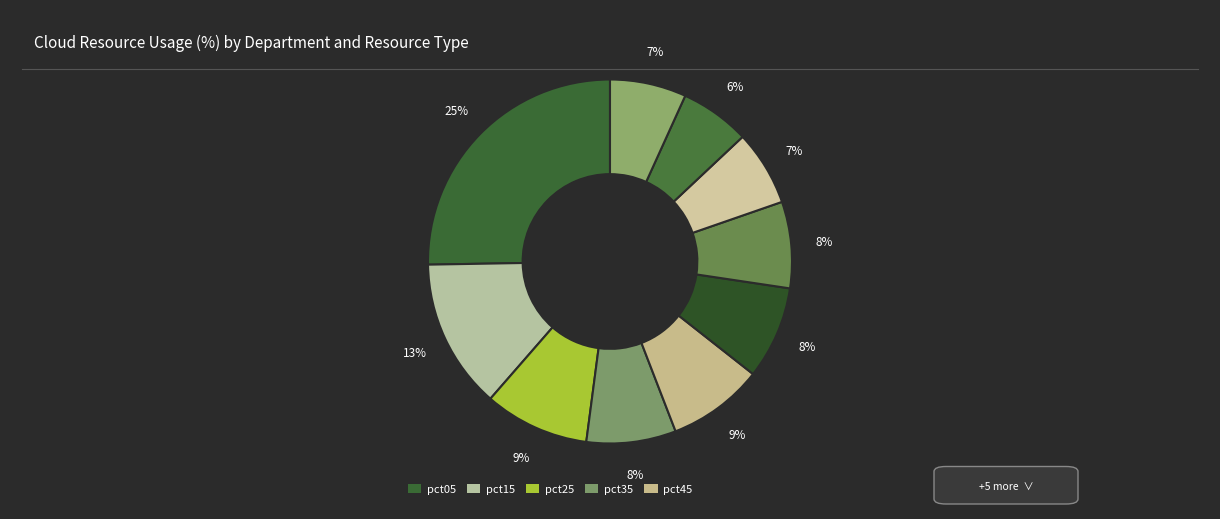

Which category has the biggest portion of the pie?

pct05